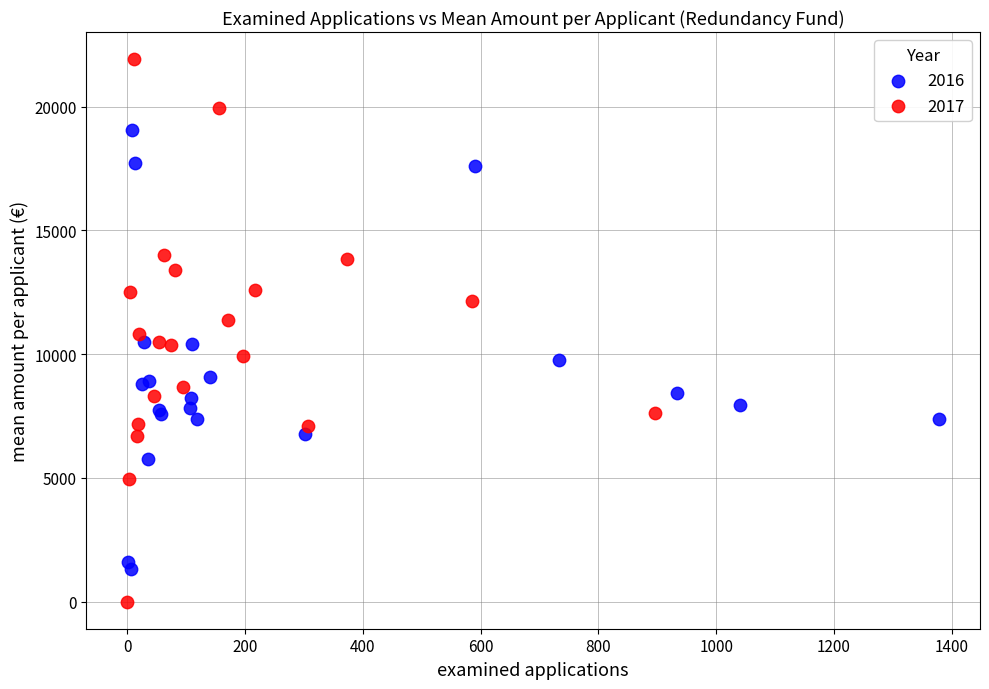

Which series reaches the maximum Y coordinate?

2017